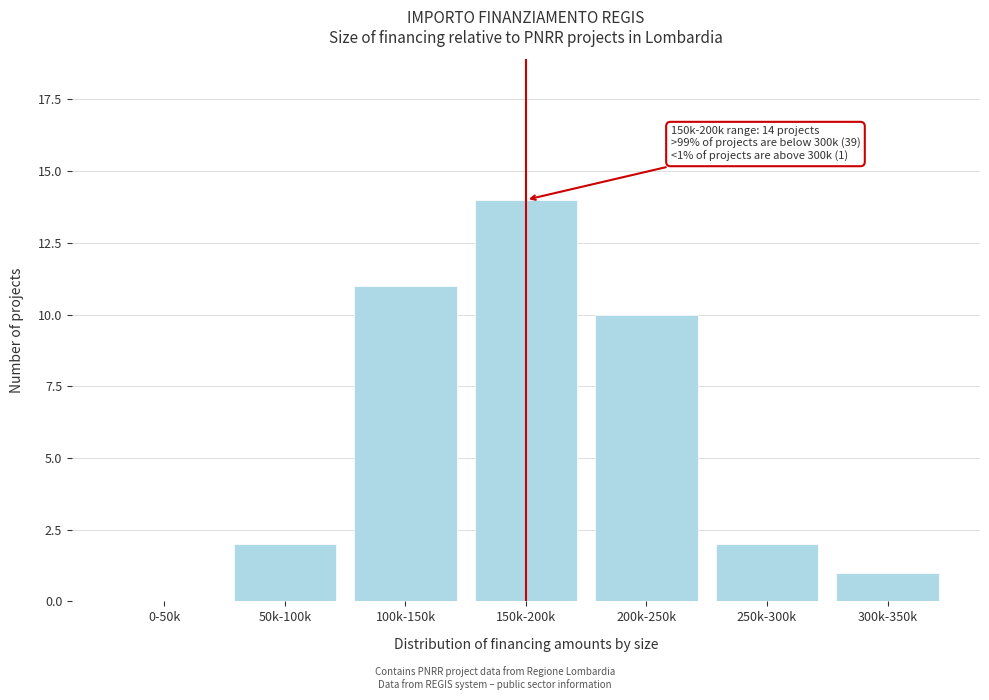

Reading right to left, what are all the values shown in this chart?

300k-350k=1	250k-300k=2	200k-250k=10	150k-200k=14	100k-150k=11	50k-100k=2	0-50k=0